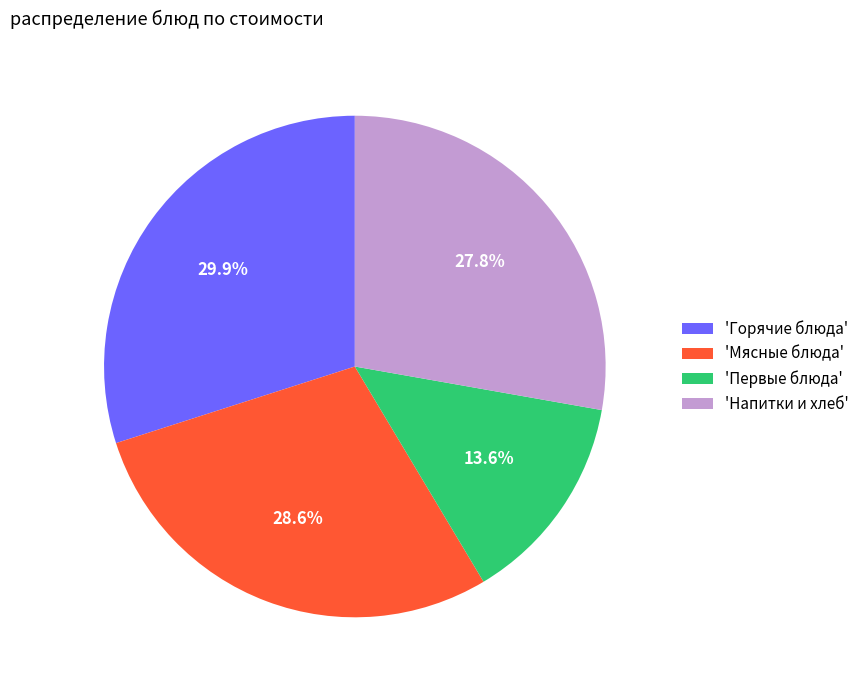

How many slices are in this pie chart?

4